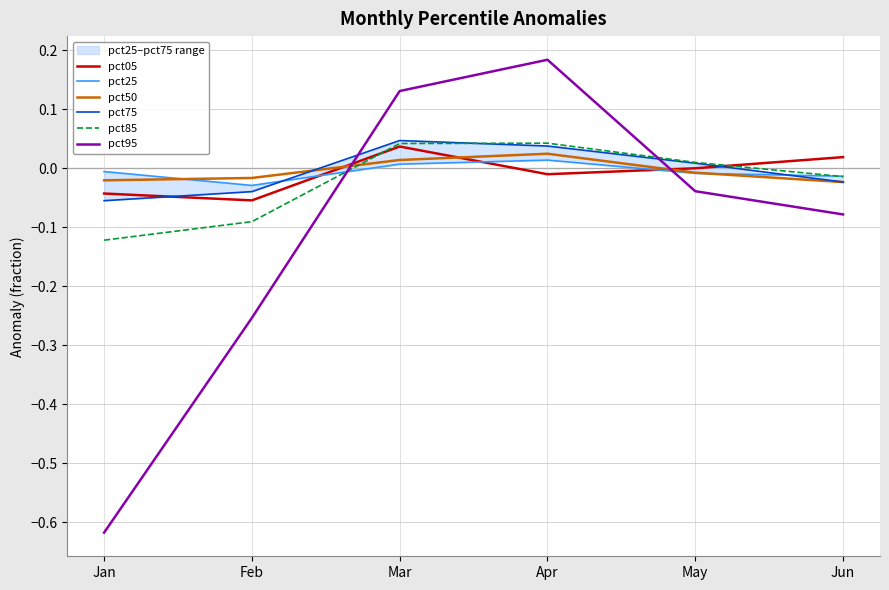

Reading left to right, list all the values displayed in this chart.

pct05: Jan=-0.0	Feb=-0.1	Mar=0.0	Apr=-0.0	May=-0.0	Jun=0.0
pct25: Jan=-0.0	Feb=-0.0	Mar=0.0	Apr=0.0	May=-0.0	Jun=-0.0
pct50: Jan=-0.0	Feb=-0.0	Mar=0.0	Apr=0.0	May=-0.0	Jun=-0.0
pct75: Jan=-0.1	Feb=-0.0	Mar=0.0	Apr=0.0	May=0.0	Jun=-0.0
pct85: Jan=-0.1	Feb=-0.1	Mar=0.0	Apr=0.0	May=0.0	Jun=-0.0
pct95: Jan=-0.6	Feb=-0.3	Mar=0.1	Apr=0.2	May=-0.0	Jun=-0.1